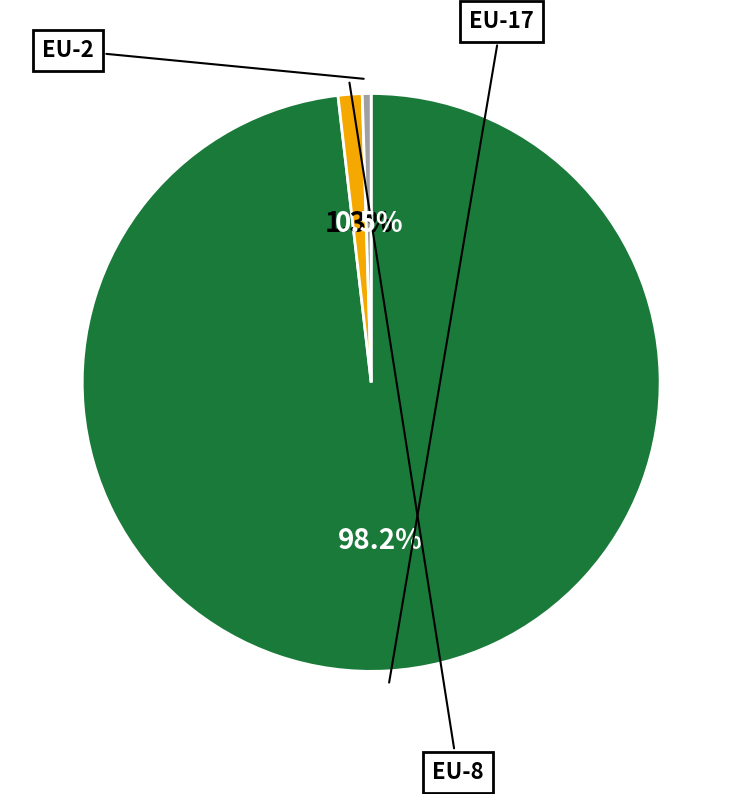

To the nearest percent, what is the difference between the EU-2 and EU-8 slice percentages?

1%